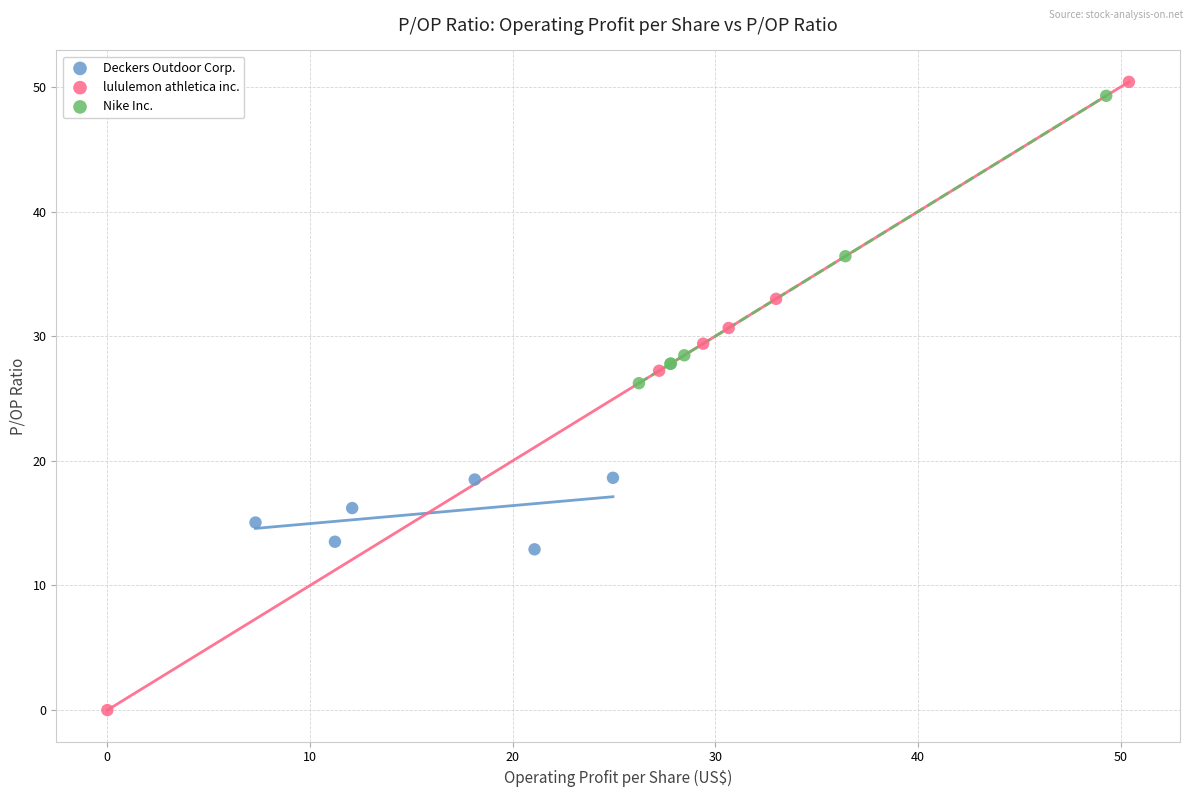

Which series has the widest spread of Y values?

lululemon athletica inc.